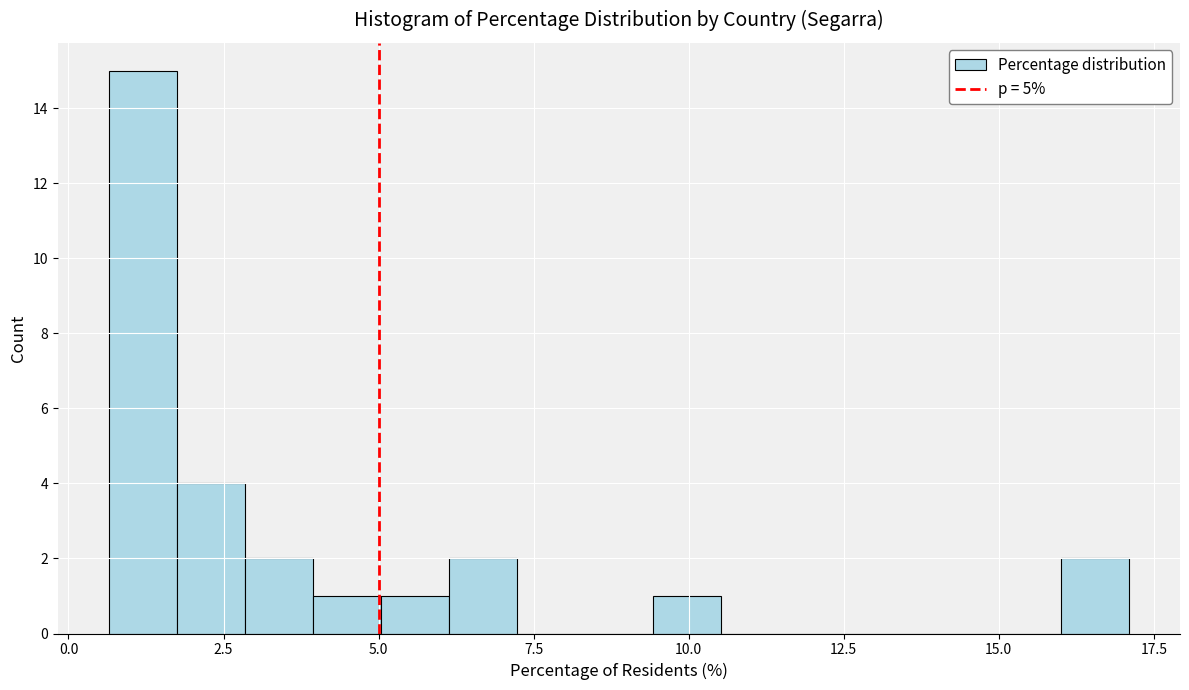

Around what value on the x-axis is the tallest bar? Give the approximate position of its centre, as read against the axis.

1.0